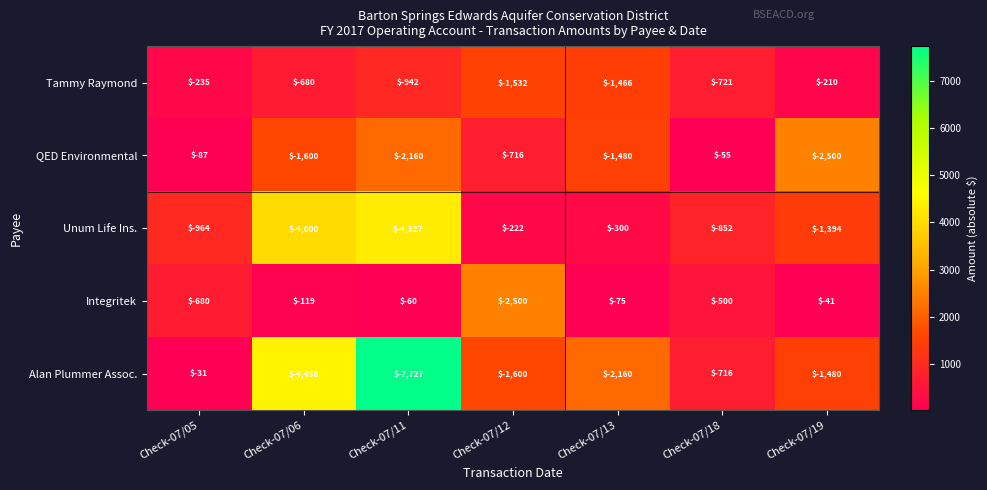

The QED Environmental series shows -2500 at Check-07/19. True or false?

True